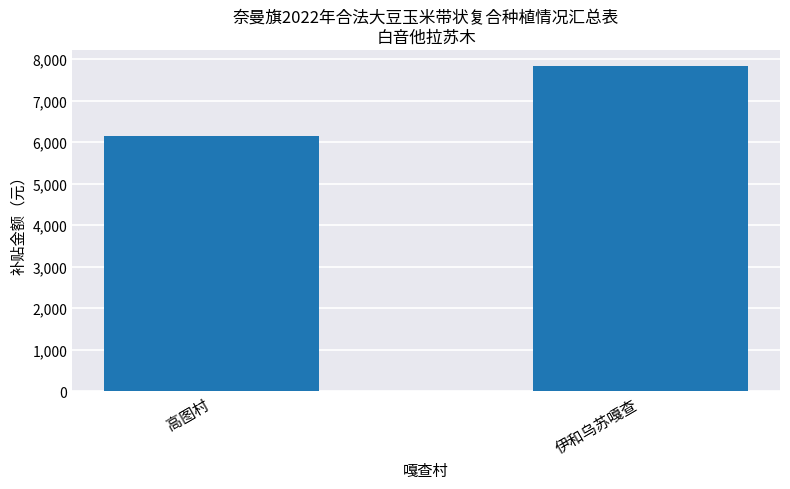

Reading left to right, transcribe all the data shown in this chart.

高图村=6142.5	伊和乌苏嘎查=7830.0